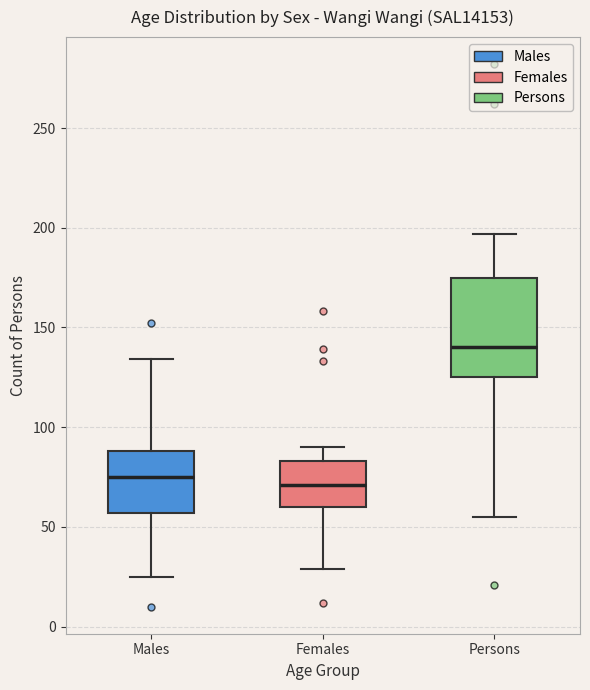

Which box is the tallest, from its lower edge to its upper edge?

Persons